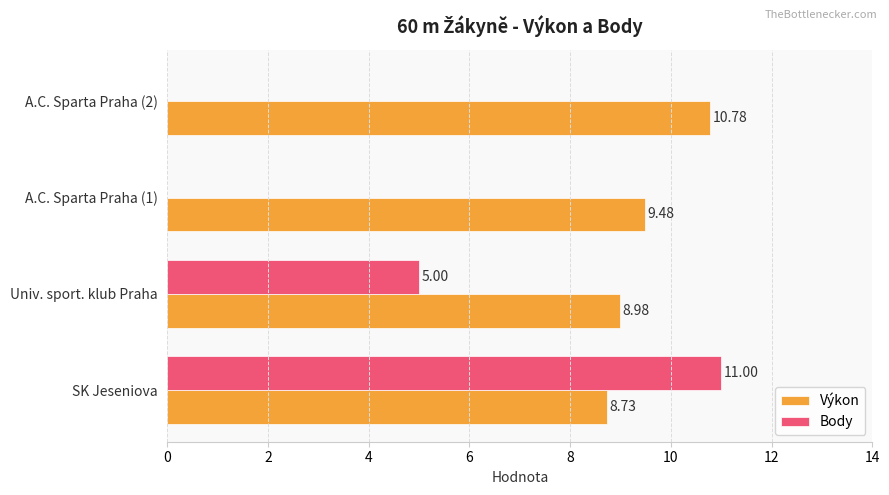

At which category does the chart reach its peak across all series?

SK Jeseniova